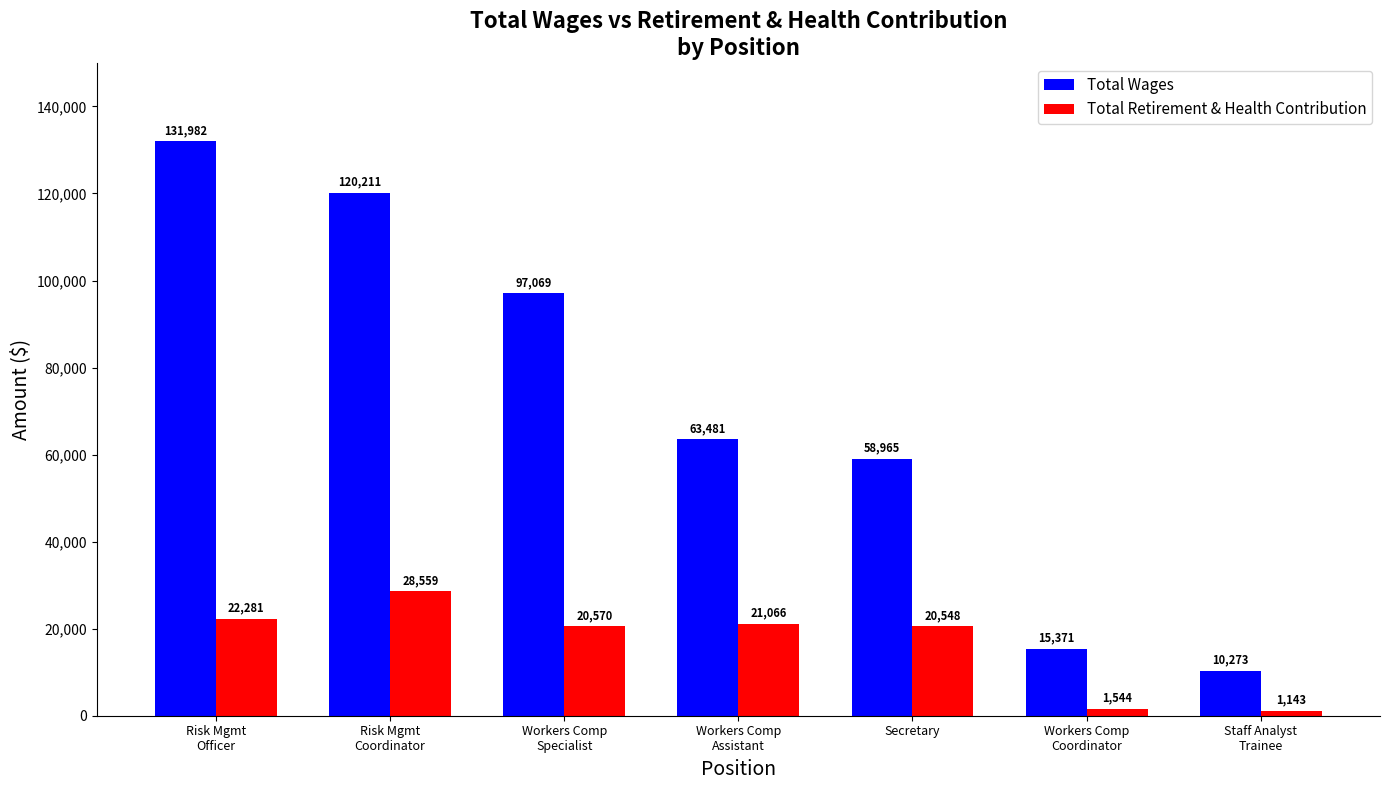

Is it true that Total Wages equals 209863 at Risk Mgmt
Officer?

False